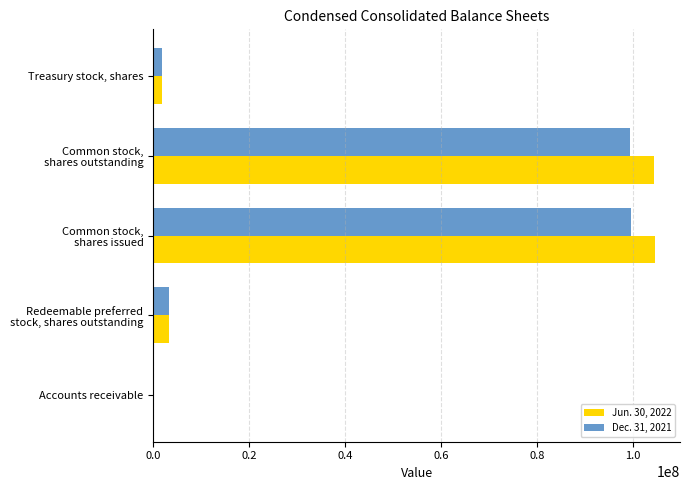

What is the greatest value displayed?

104633000